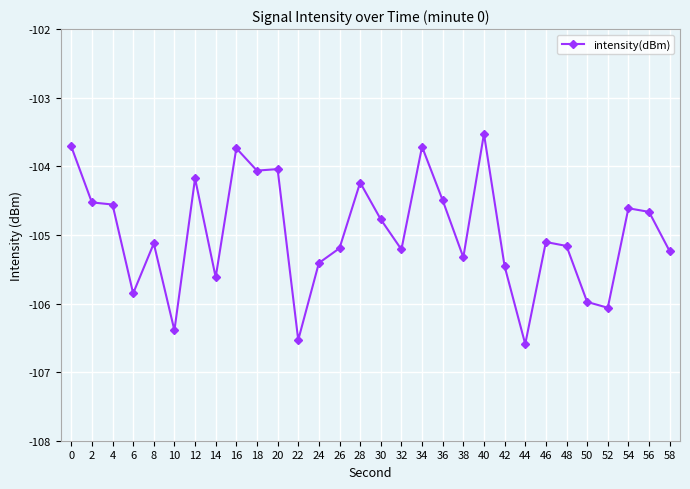

Between 30 and 14, which is larger?

30